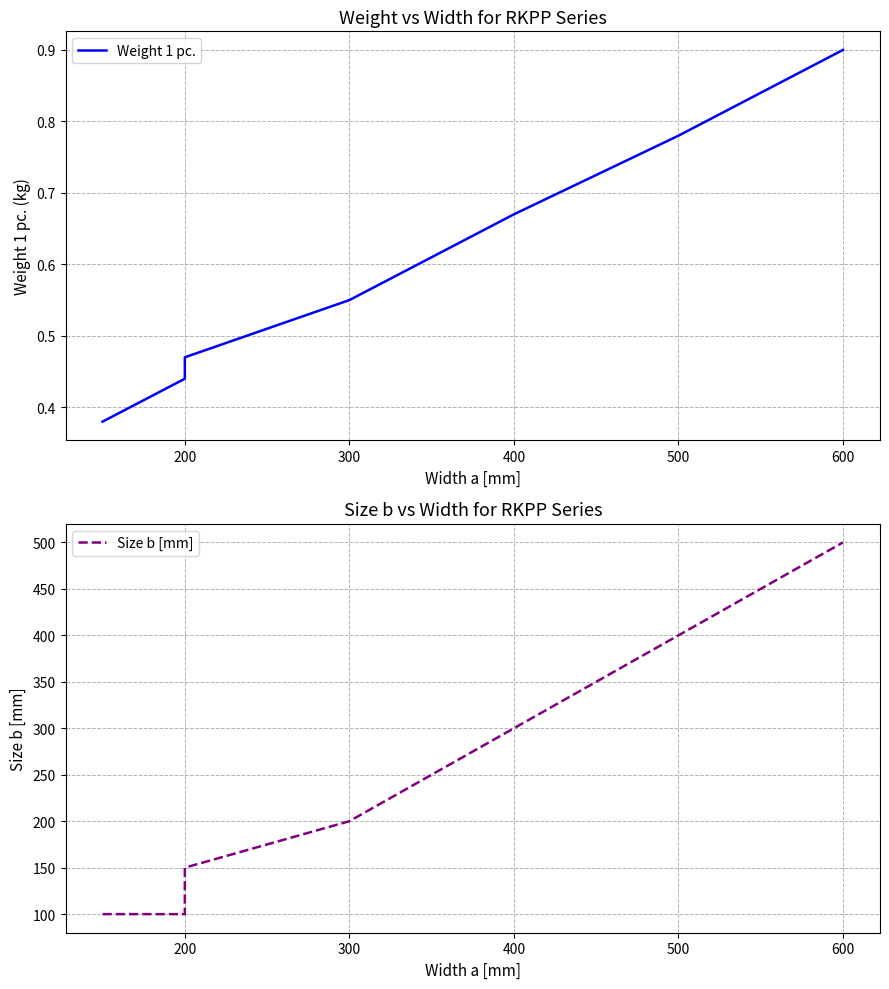

What is the maximum value shown in the chart?

500.0